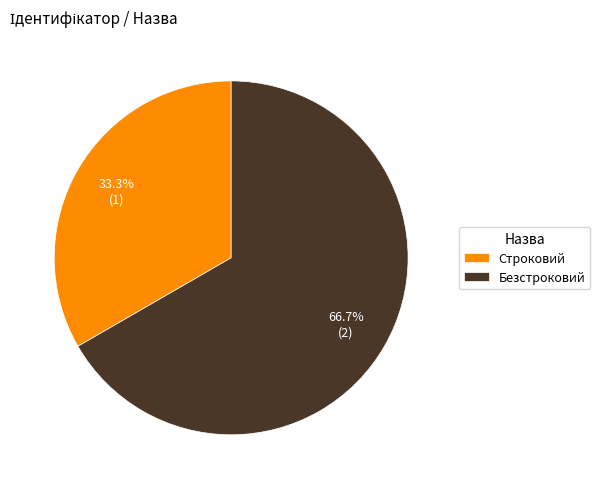

Do Строковий and Безстроковий together represent more than half of the pie?

Yes